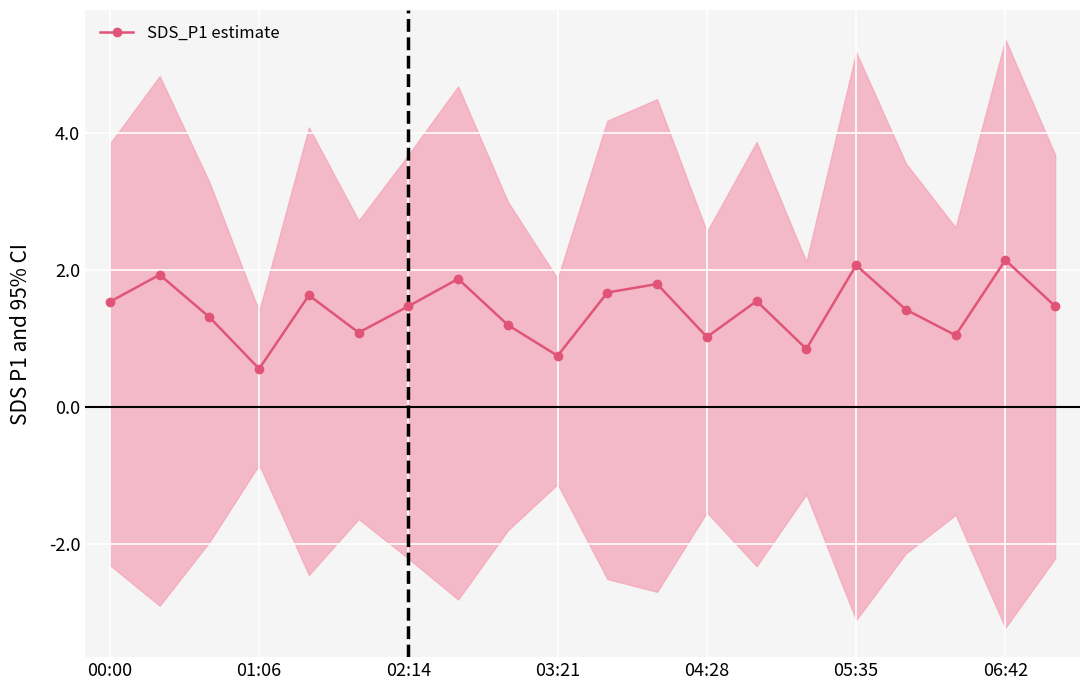

Is it true that SDS_P1 estimate equals 2.1 at 05:35?

True